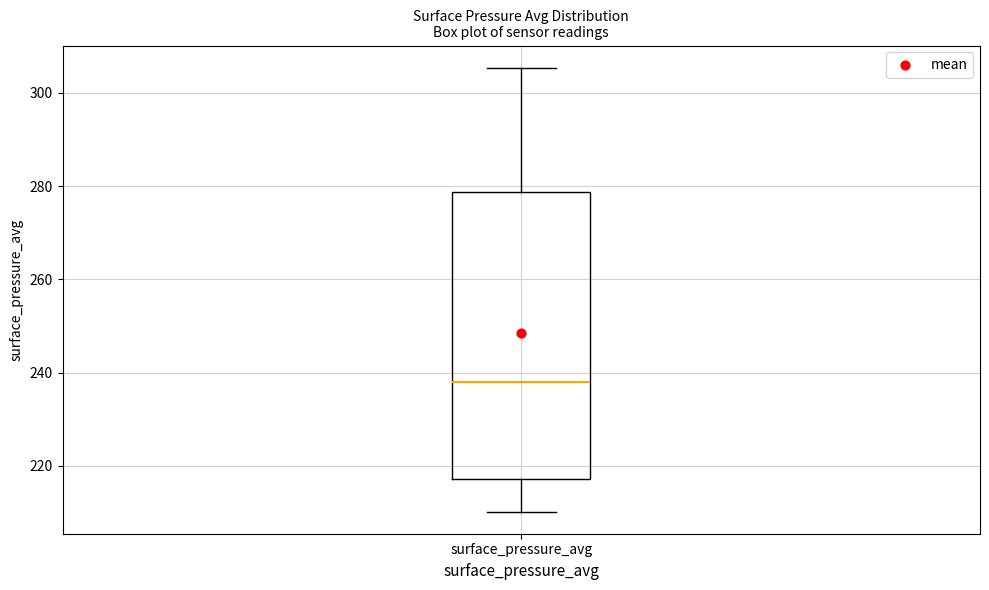

Read this box plot against the y-axis: the position of the median line, the range covered by the box, and the ends of both whiskers. The values are not printed on the chart, so give them approximately, as read against the axis.

median 238, box 218 to 278, whiskers 210 to 306